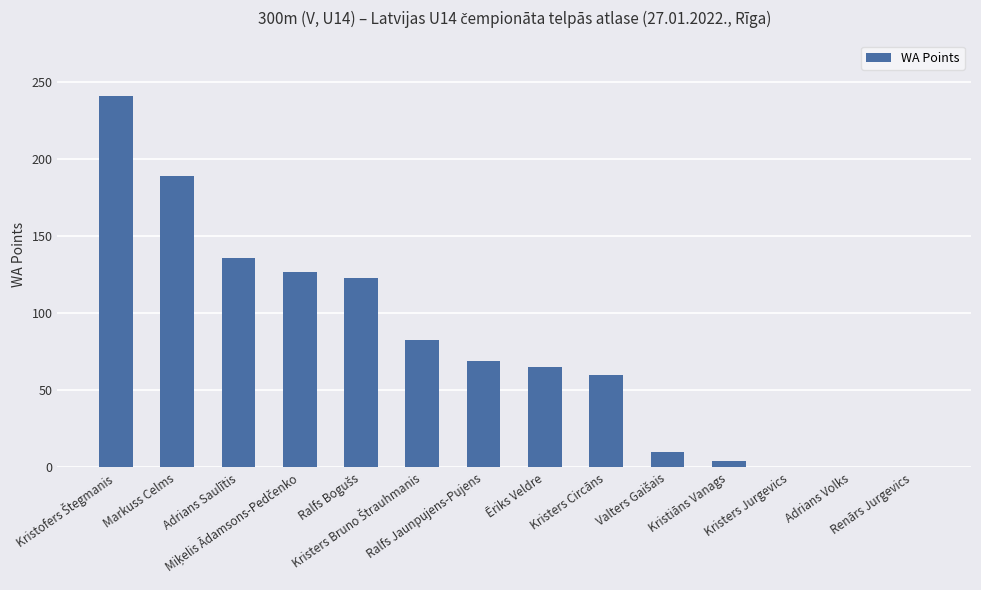

What is the sum of all values?

1107